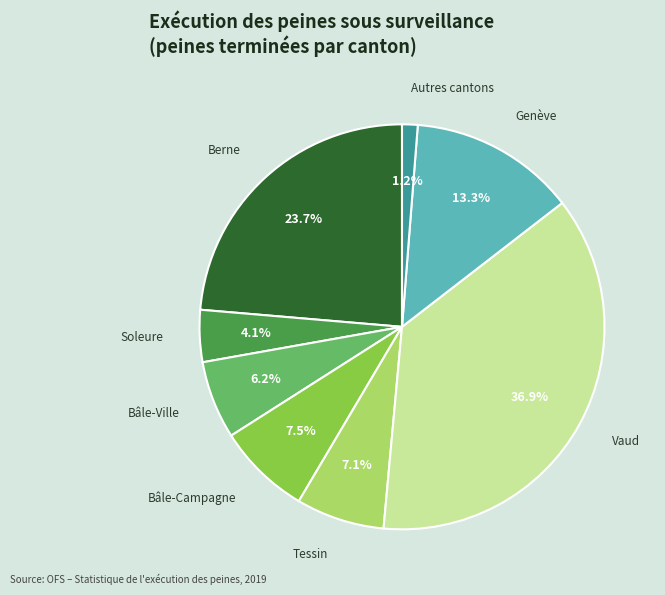

To the nearest percent, what portion does Bâle-Ville represent?

6%